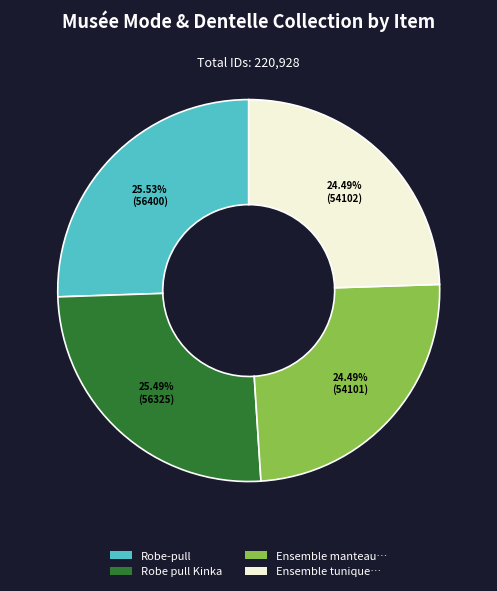

Does Ensemble manteau… account for over 50% of the chart?

No